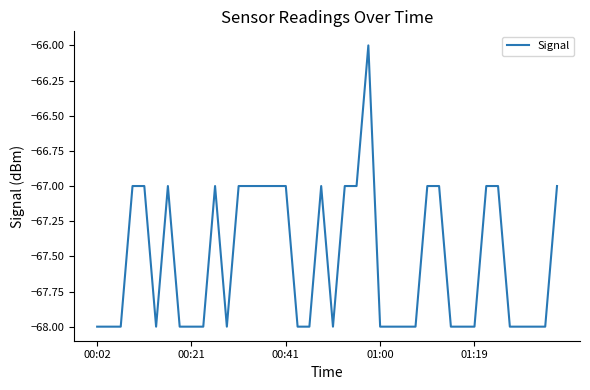

How many values exceed -68?

18